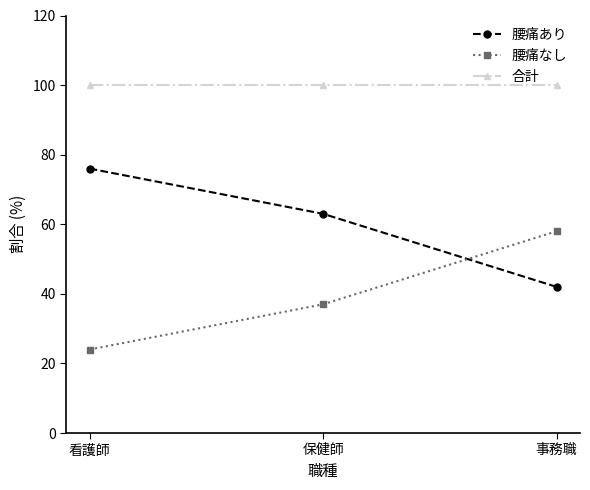

Reading left to right, transcribe all the data shown in this chart.

腰痛あり: 看護師=76	保健師=63	事務職=42
腰痛なし: 看護師=24	保健師=37	事務職=58
合計: 看護師=100	保健師=100	事務職=100